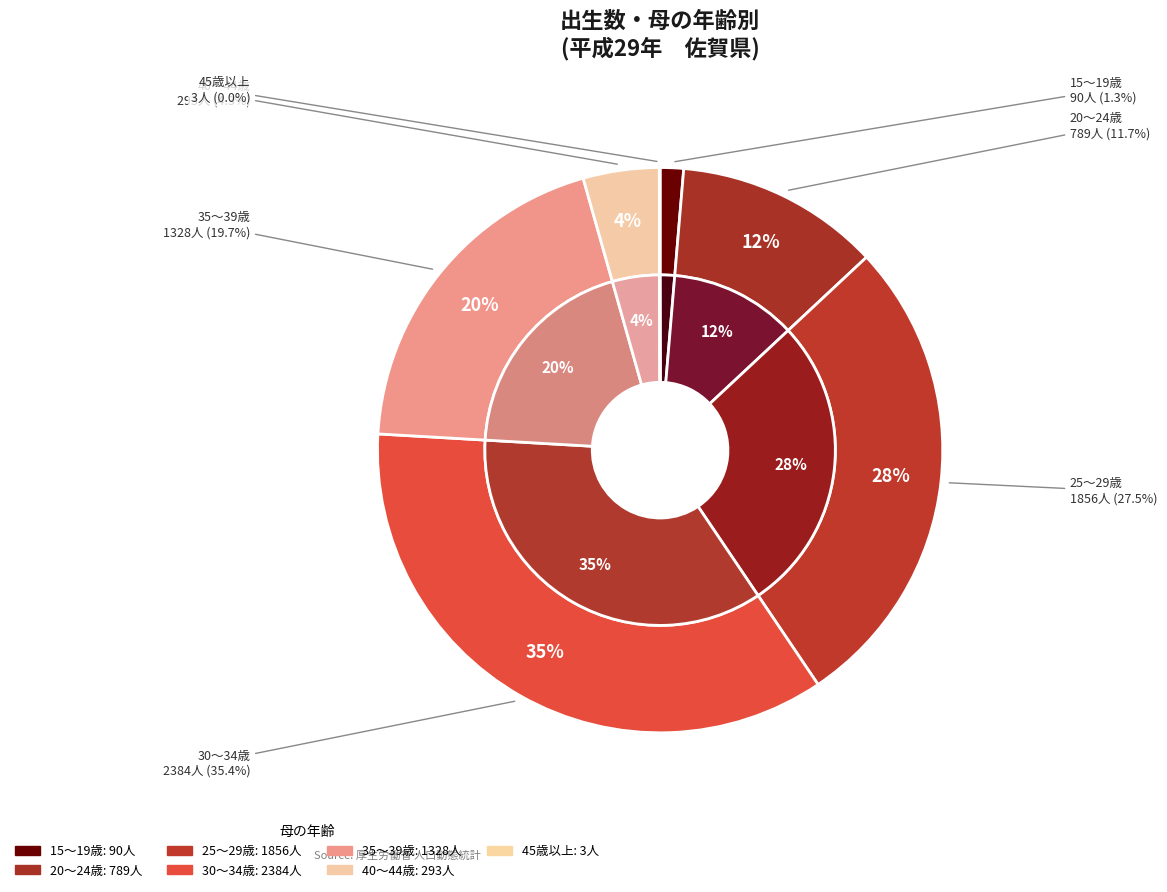

Is 45歳以上 the majority of the pie?

No